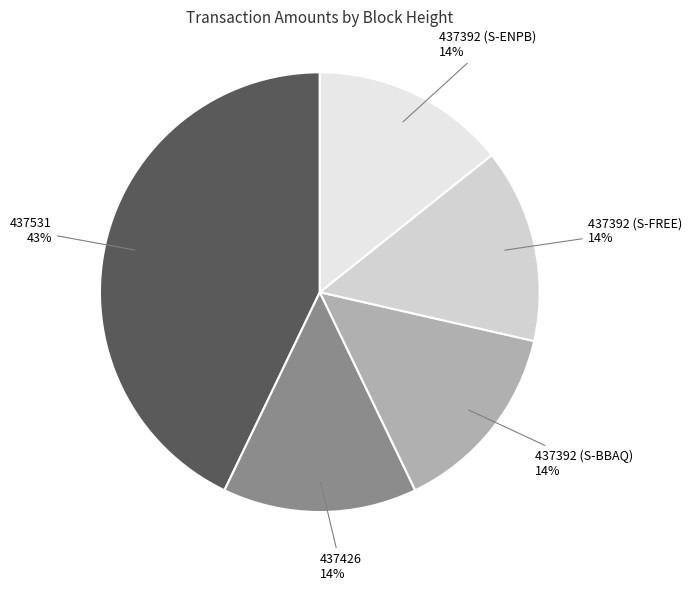

Does 437392 (S-ENPB) account for over 50% of the chart?

No